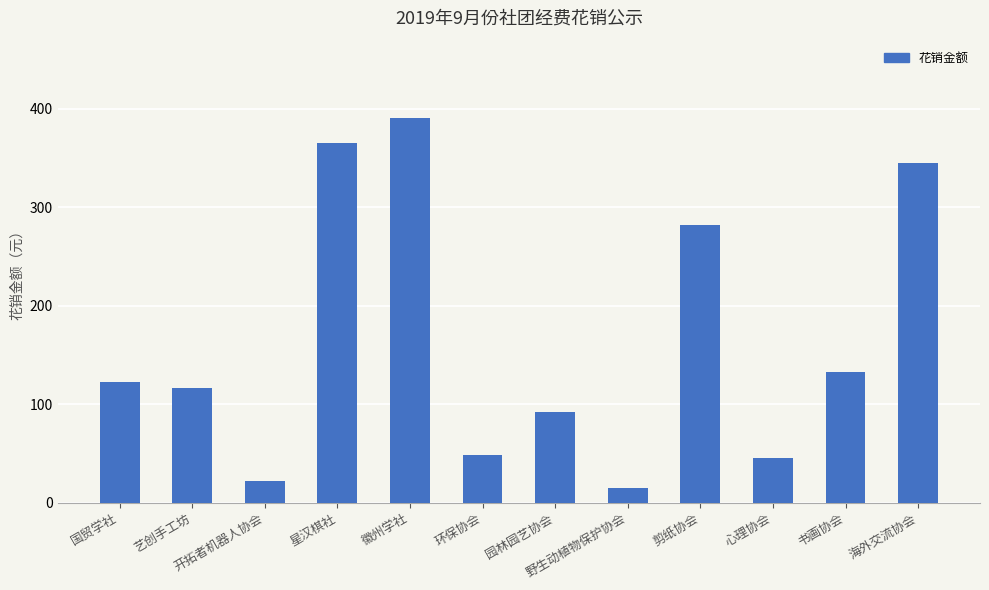

What is the smallest value displayed?

15.0